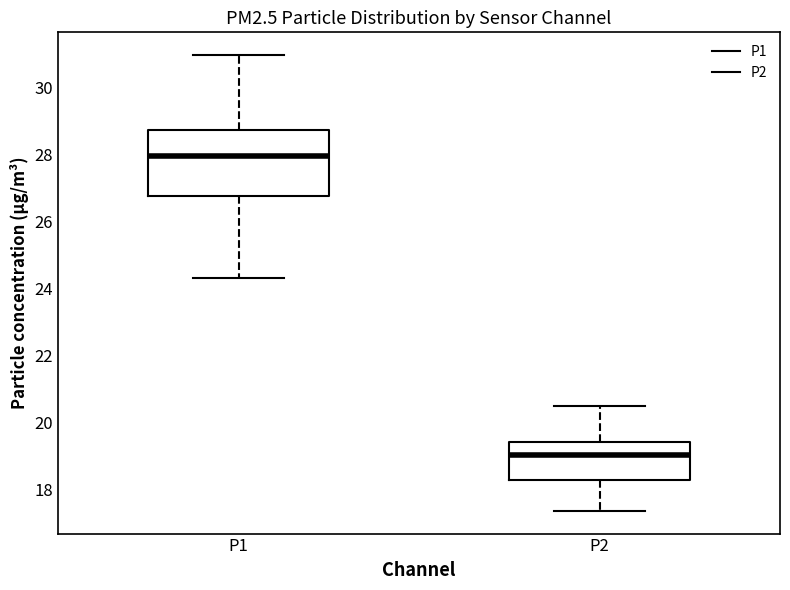

Where does the lower whisker of the box for P1 end on the y-axis? The values are not printed on the chart, so give them approximately, as read against the axis.

24.4